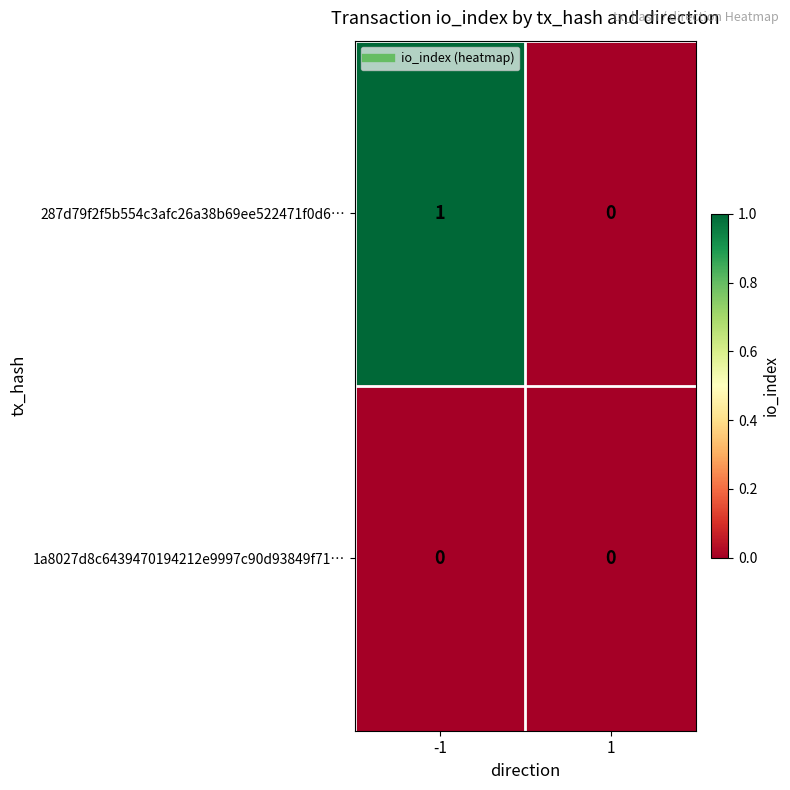

Which series has the largest total across all categories?

287d79f2f5b554c3afc26a38b69ee522471f0d6…